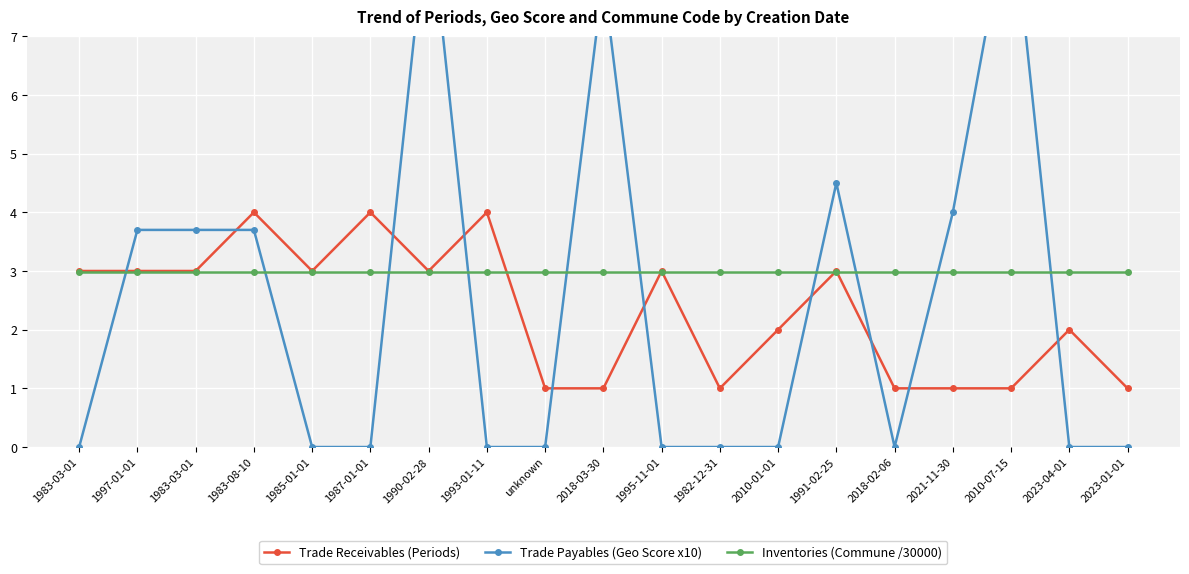

Rank the series by their average value, from lowest to highest.

Trade Receivables (Periods), Trade Payables (Geo Score x10), Inventories (Commune /30000)